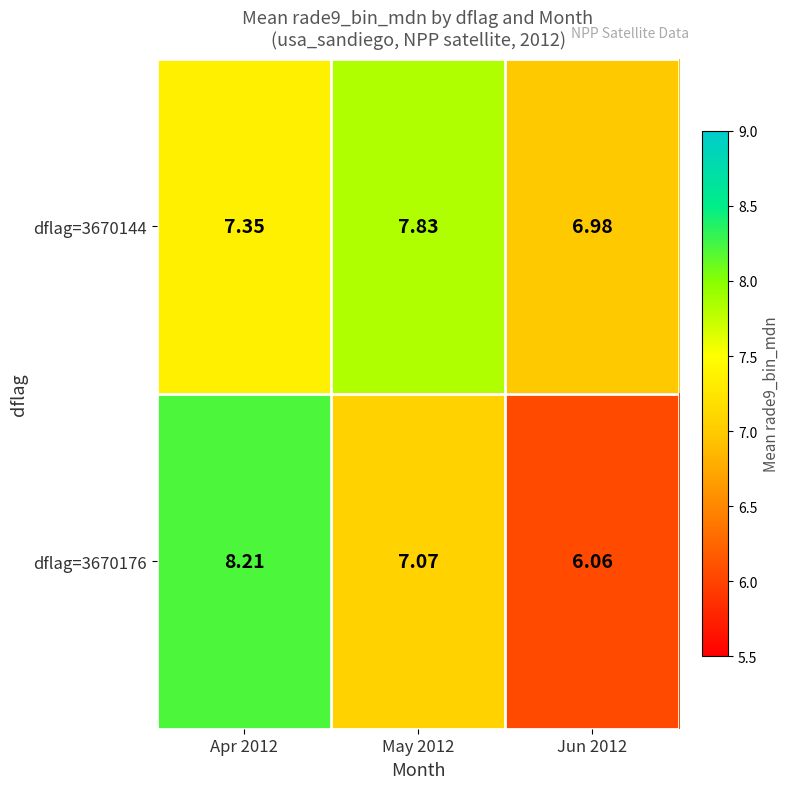

Between Jun 2012 and Apr 2012, which is larger?

Apr 2012